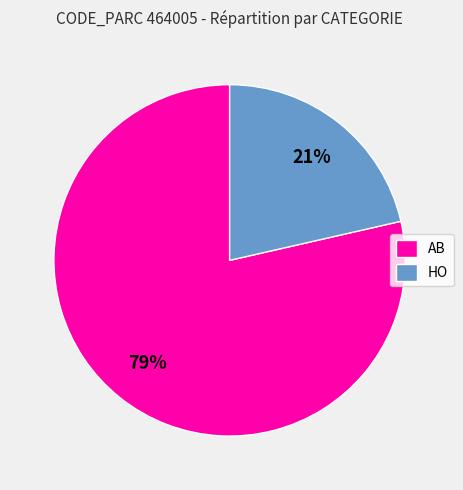

How many segments does this pie chart have?

2